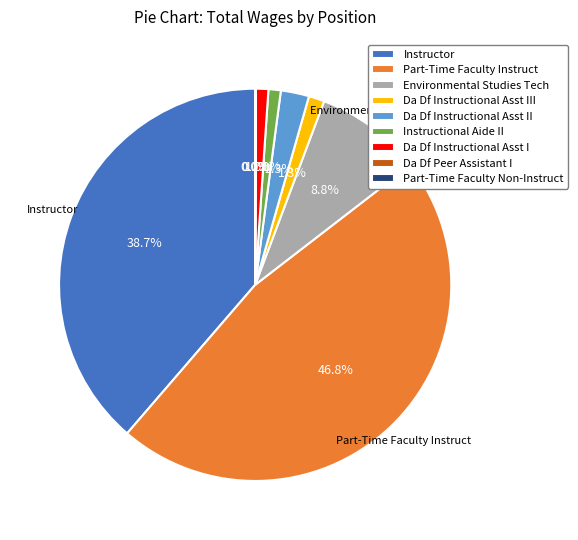

Between Environmental Studies Tech and Da Df Instructional Asst I, which is larger?

Environmental Studies Tech